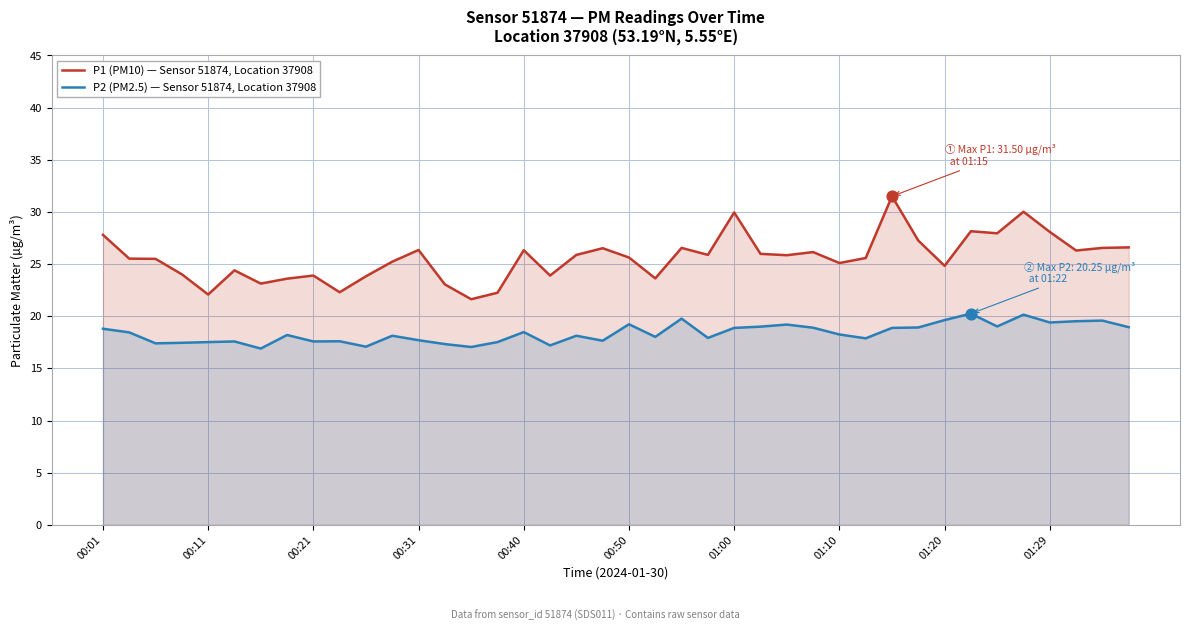

True or false: P2 (PM2.5) — Sensor 51874, Location 37908 and P1 (PM10) — Sensor 51874, Location 37908 cross at least once.

False